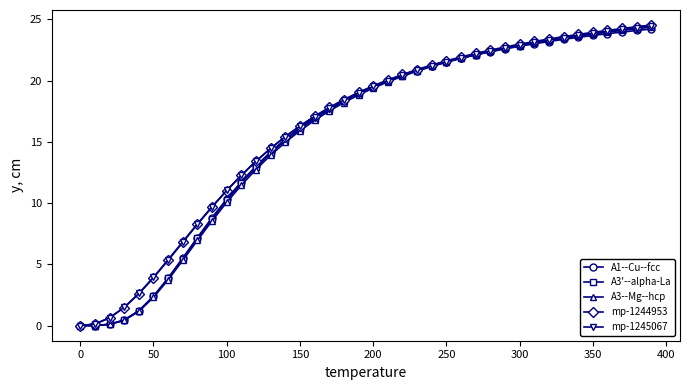

What is the greatest value displayed?

24.5